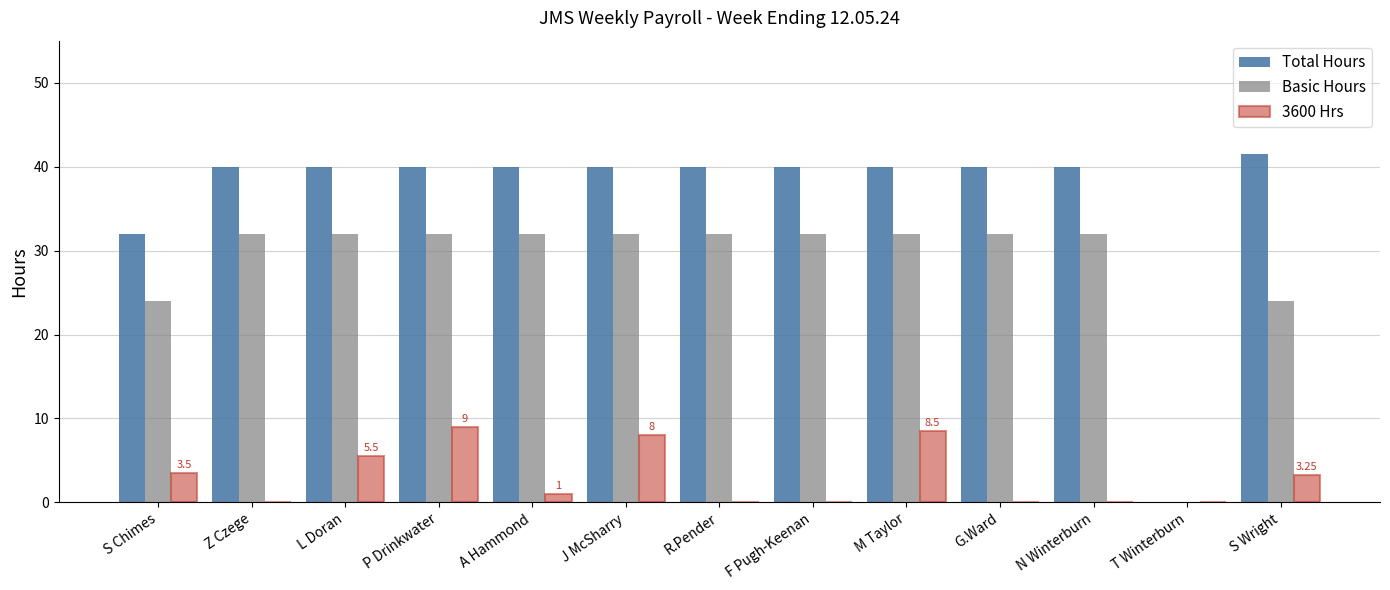

What is the average value of the Basic Hours series?

28.3